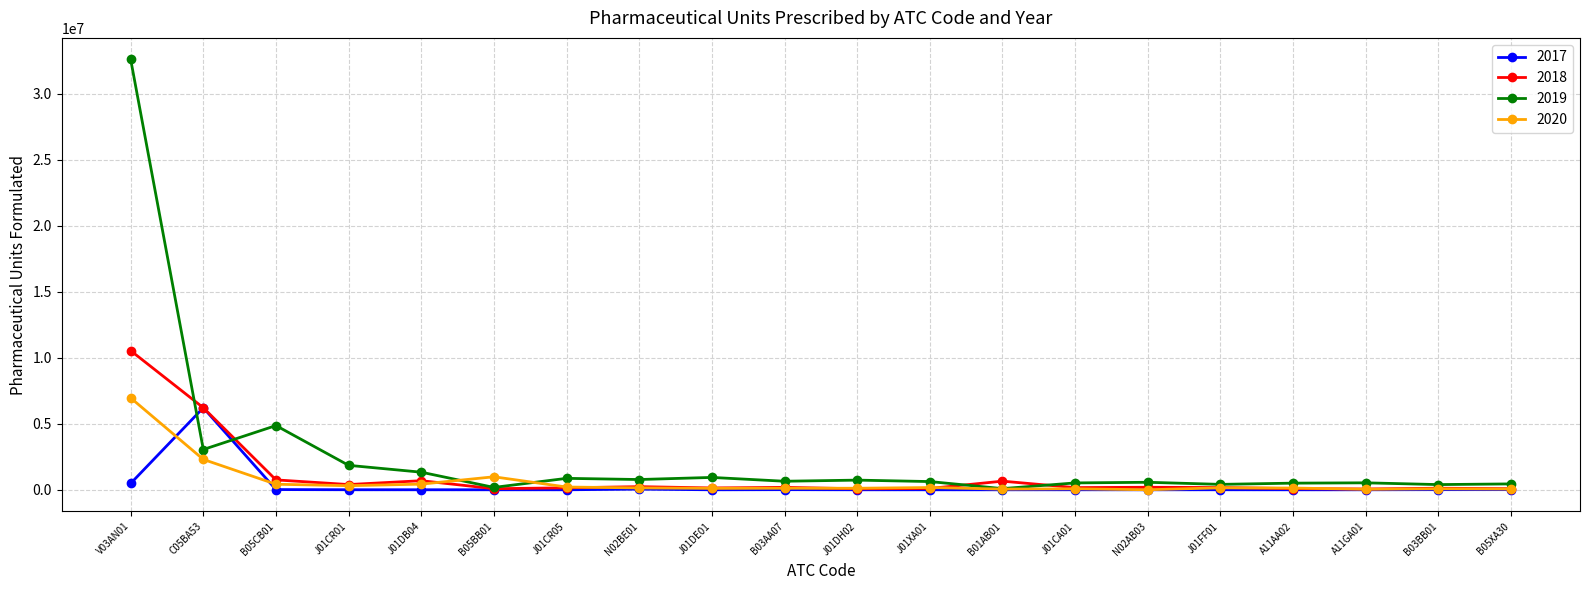

What is the sum of all 2017 values?

6814009